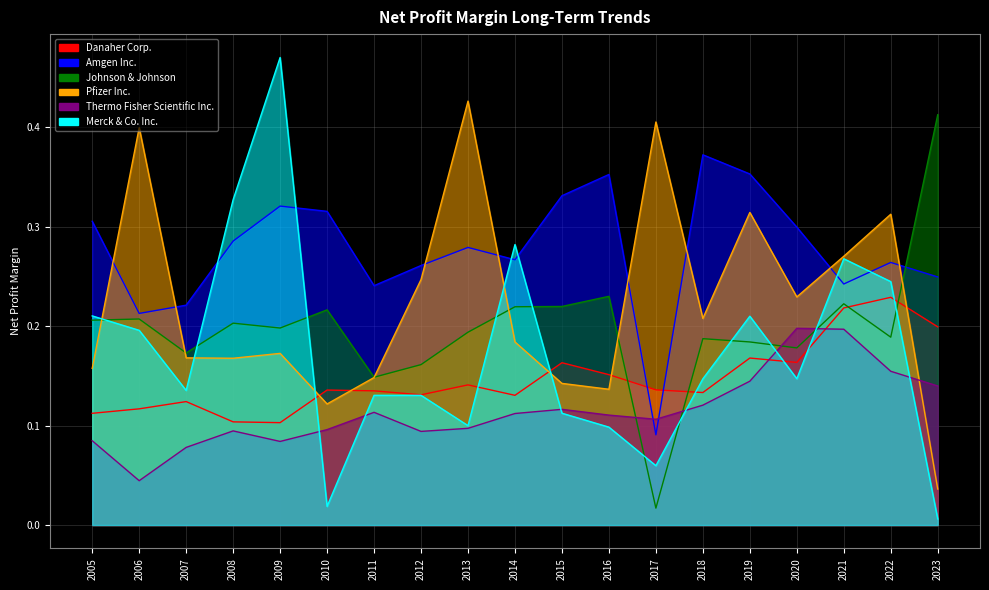

What is the value of the Pfizer Inc. point at the 16th from the left?

0.2